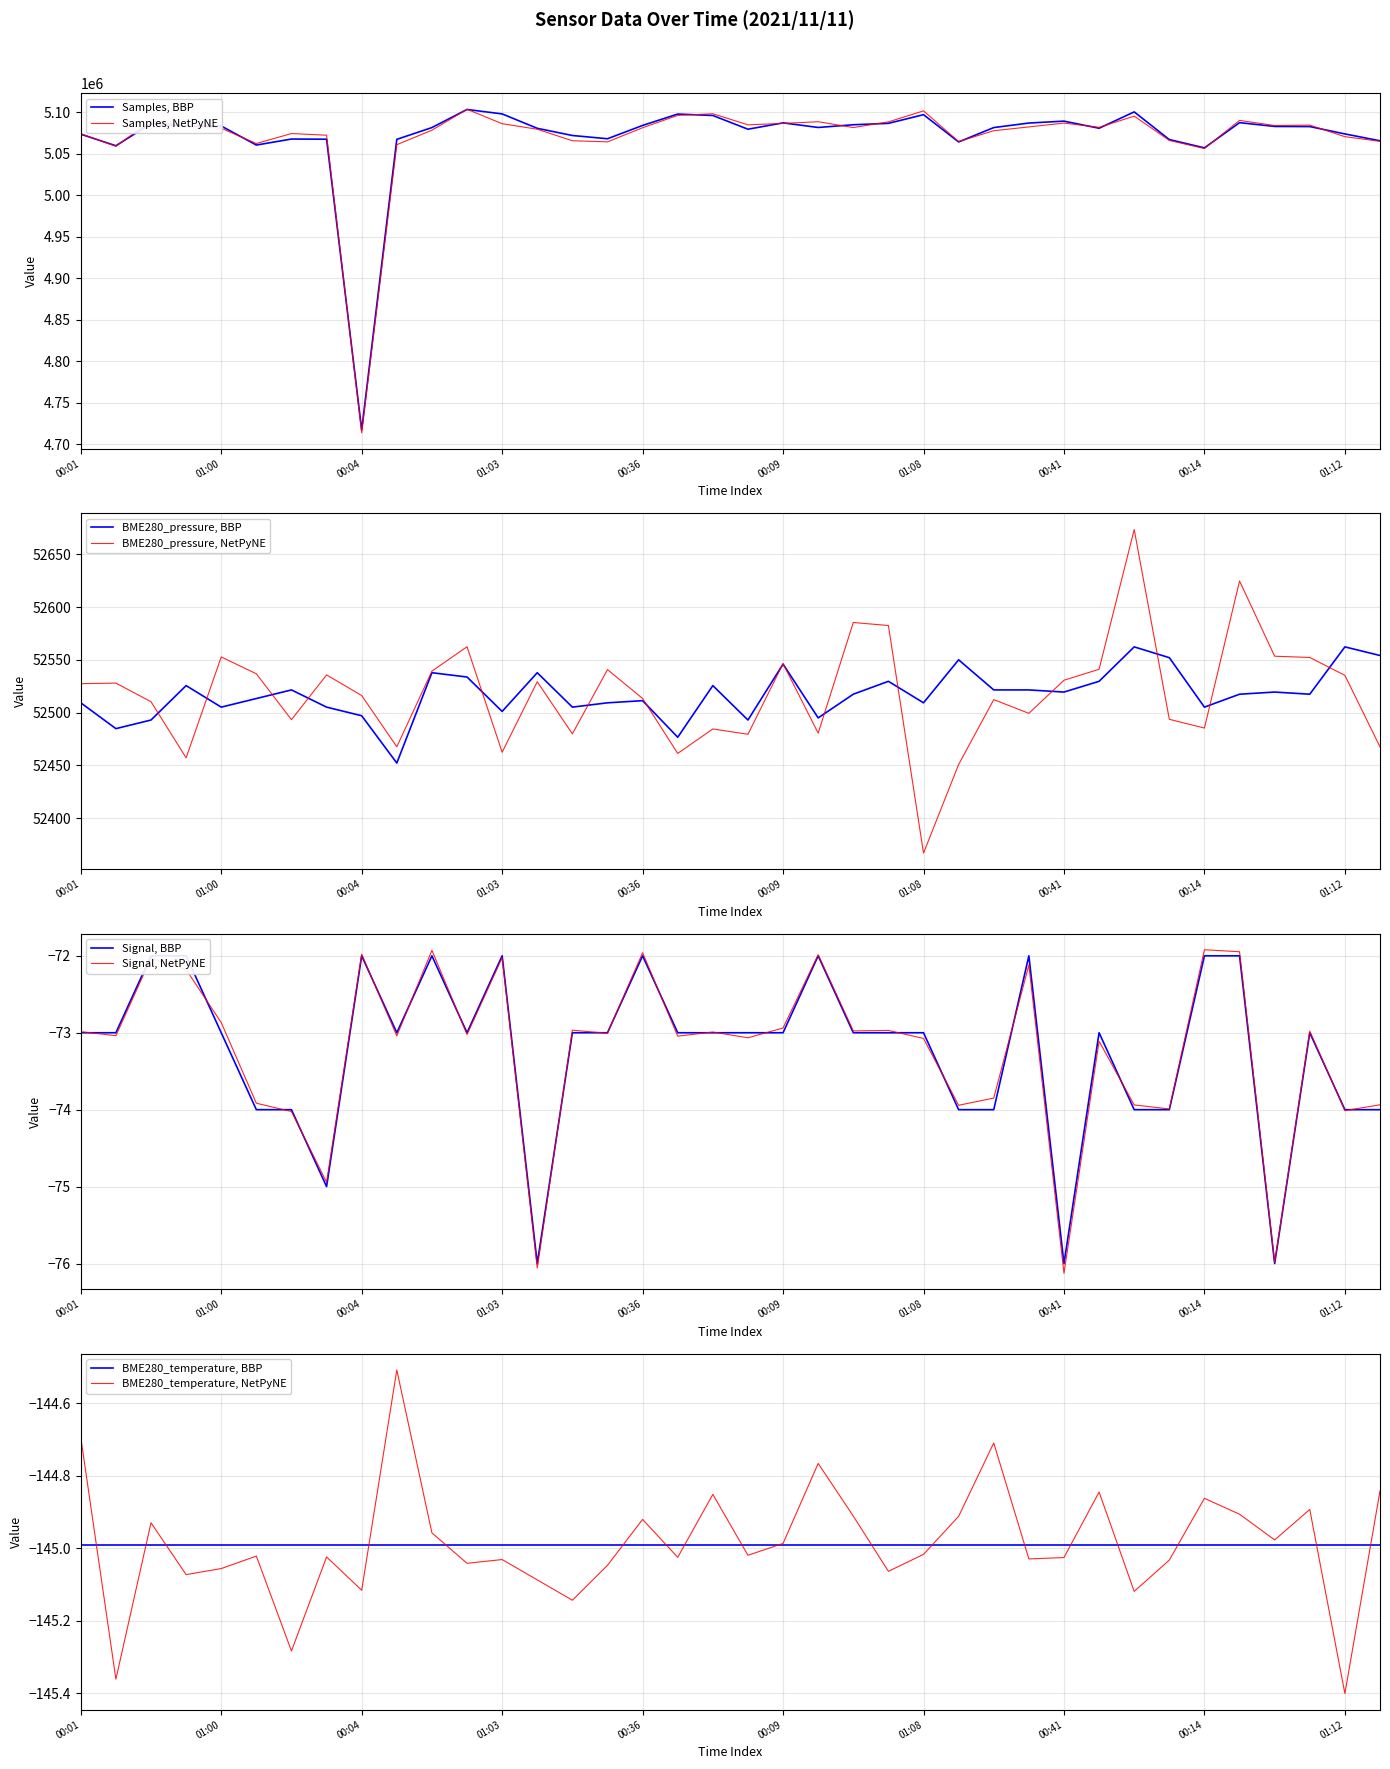

What is the difference between the highest and lowest values at 00:04?

4717418.0